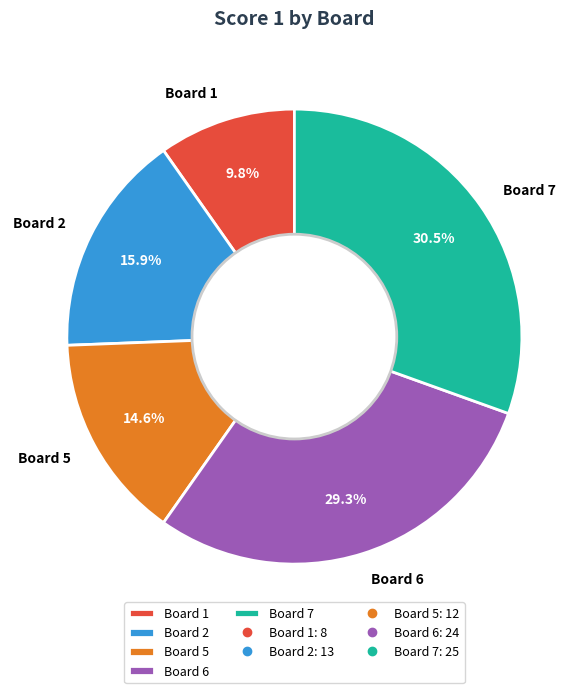

Is it true that Board 2 is 5% of the pie?

False